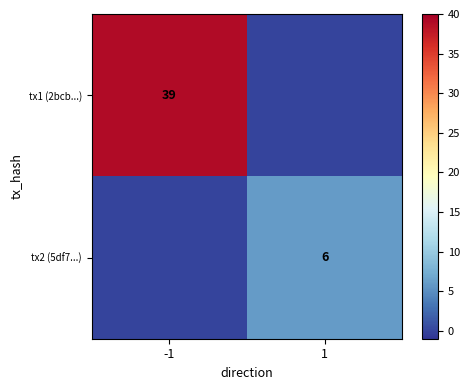

At which category is the sum across all series the highest?

-1